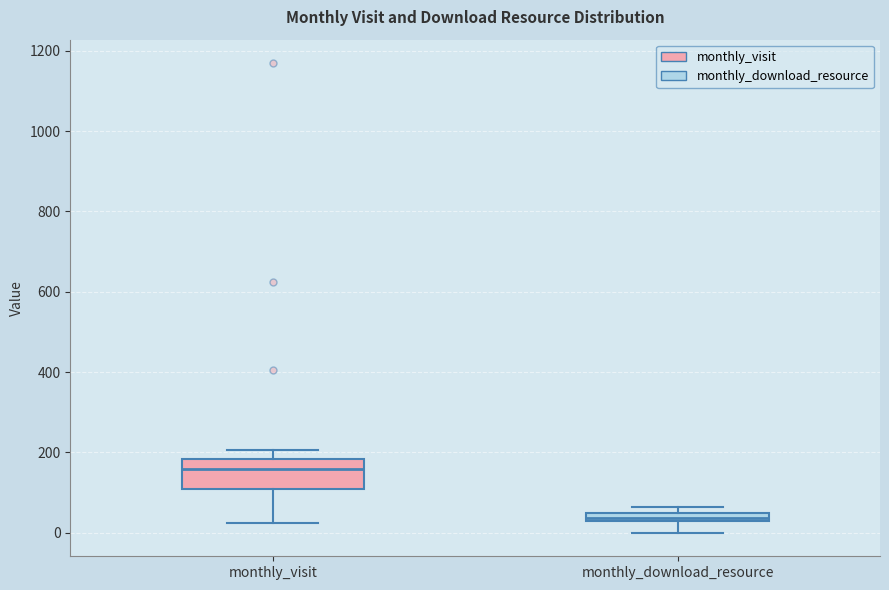

Where does the upper whisker of the box for monthly_visit end on the y-axis? The values are not printed on the chart, so give them approximately, as read against the axis.

200